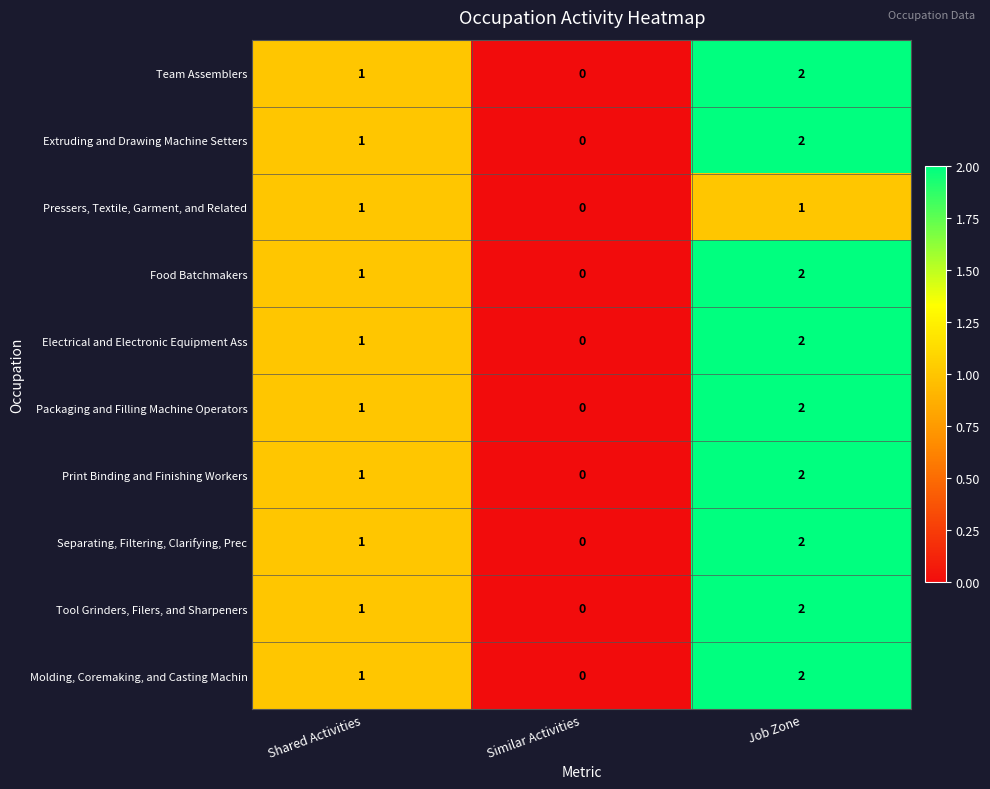

At which category is the sum across all series the highest?

Job Zone